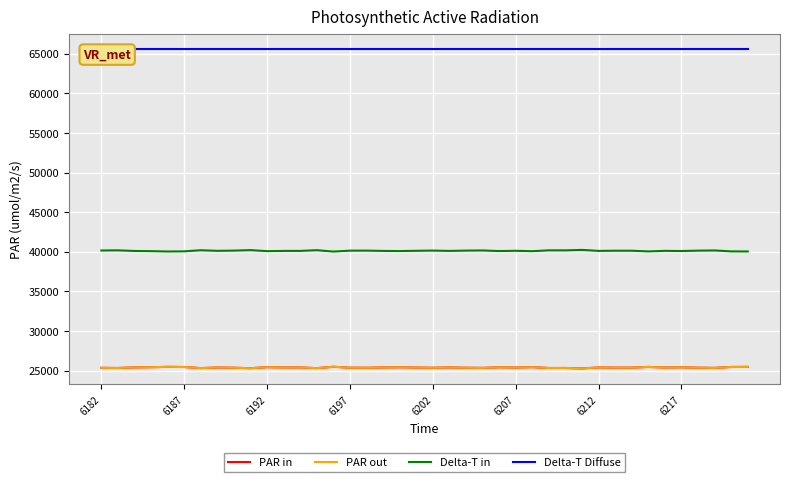

The PAR in series shows 35870 at 34. True or false?

False